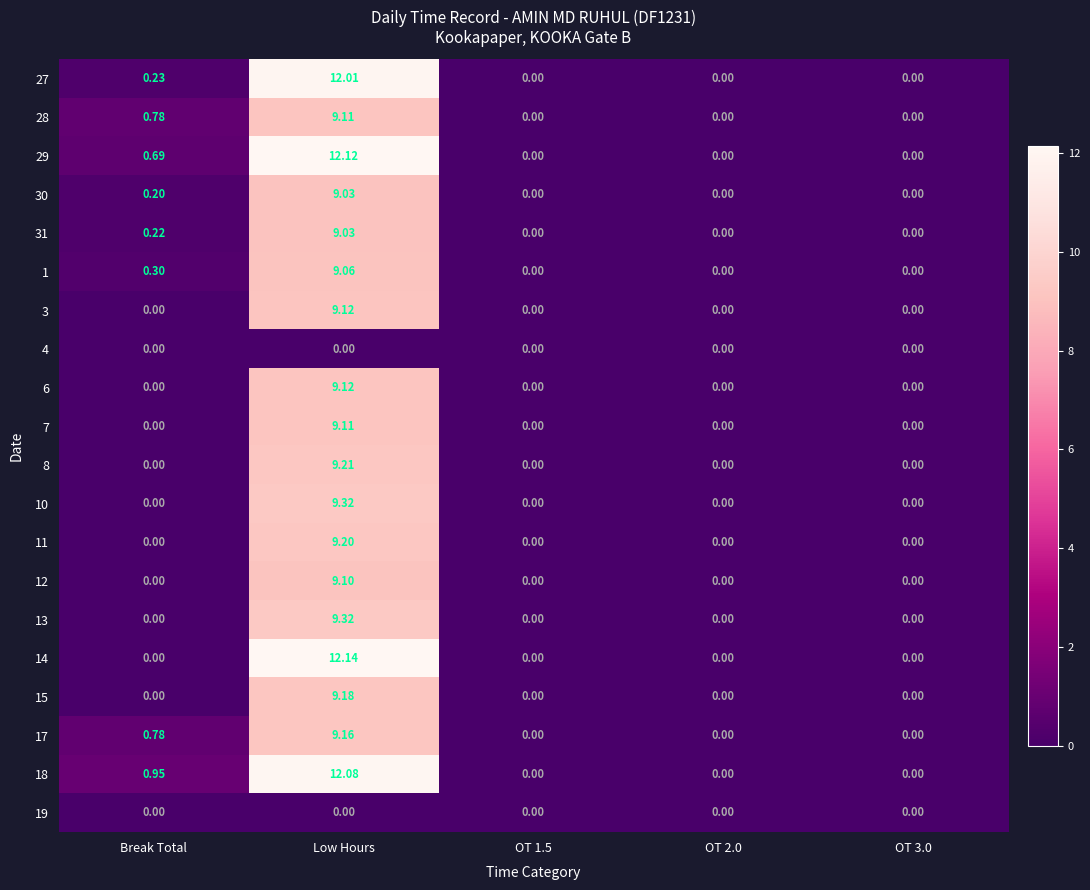

At which category is the sum across all series the highest?

Low Hours